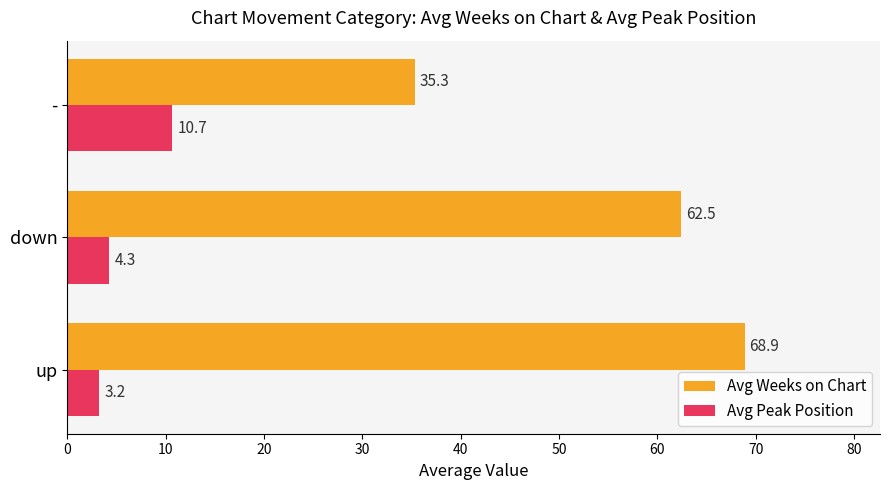

Which series has the largest total across all categories?

Avg Weeks on Chart